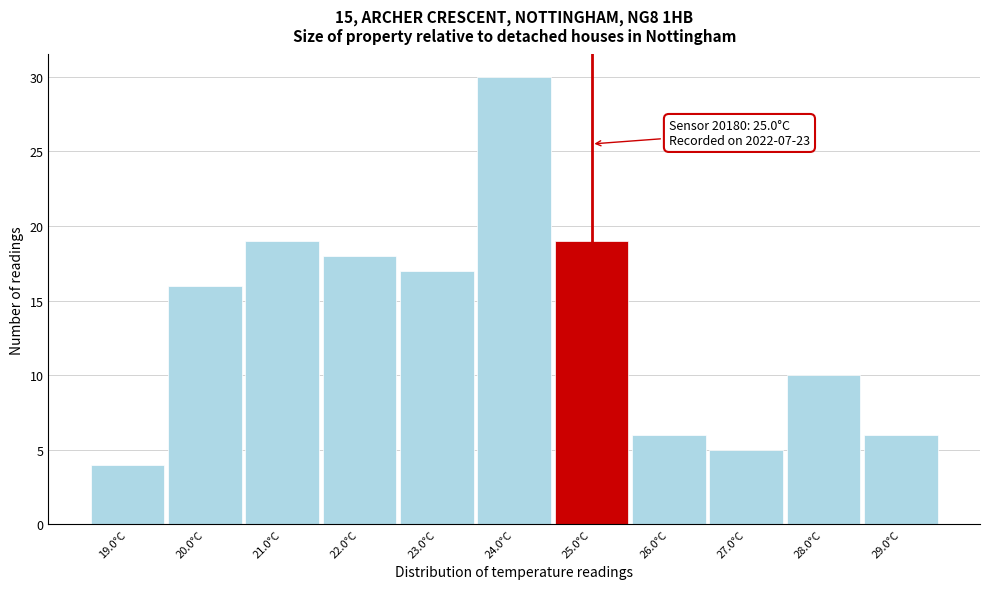

Over which range of the x-axis is the bar tallest?

23.5 to 24.5